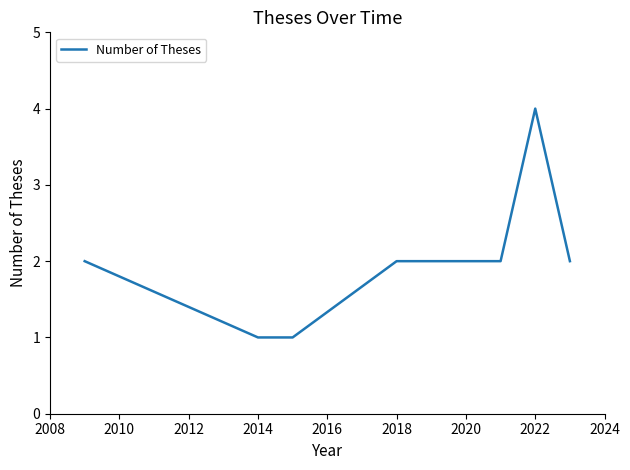

What is the difference between the maximum and minimum values?

3